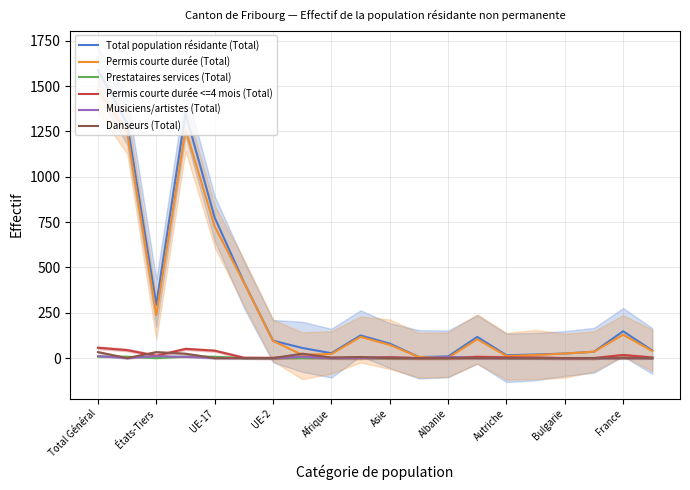

What is the difference between the highest and lowest values at 15?

20